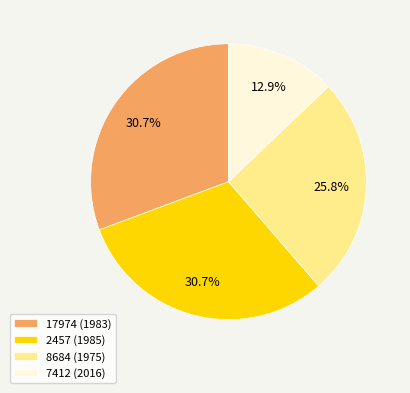

To the nearest percent, what is the combined percentage of 2457 (1985) and 17974 (1983)?

61%